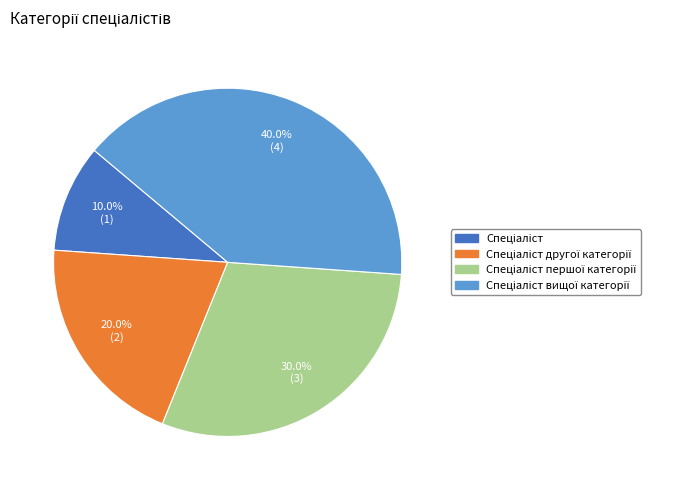

Is there any slice that represents more than half of the pie?

No